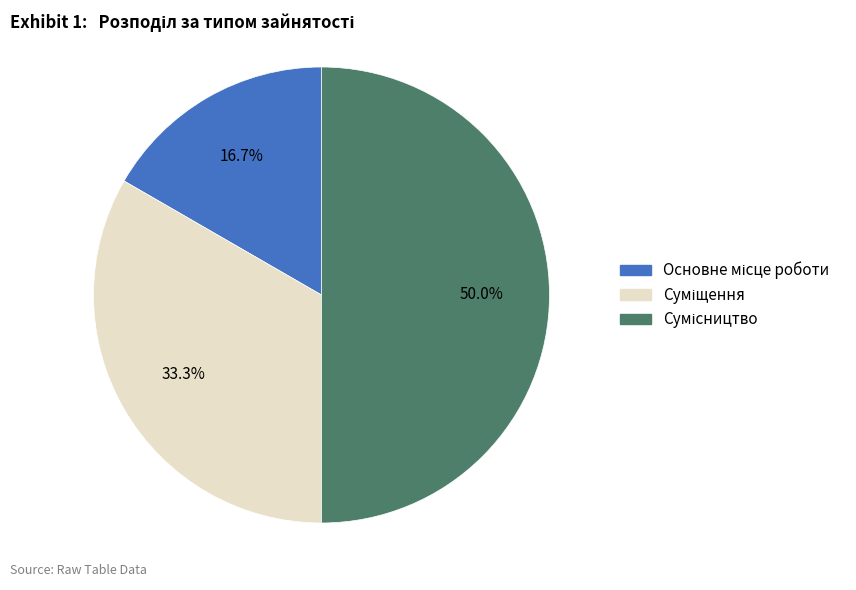

To the nearest percent, what is the average slice percentage?

33%